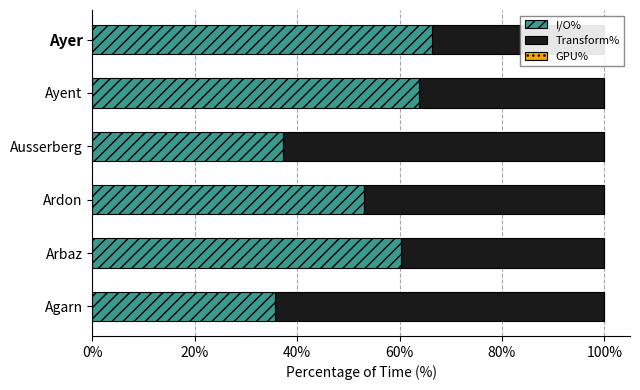

Does the chart contain any negative values?

No